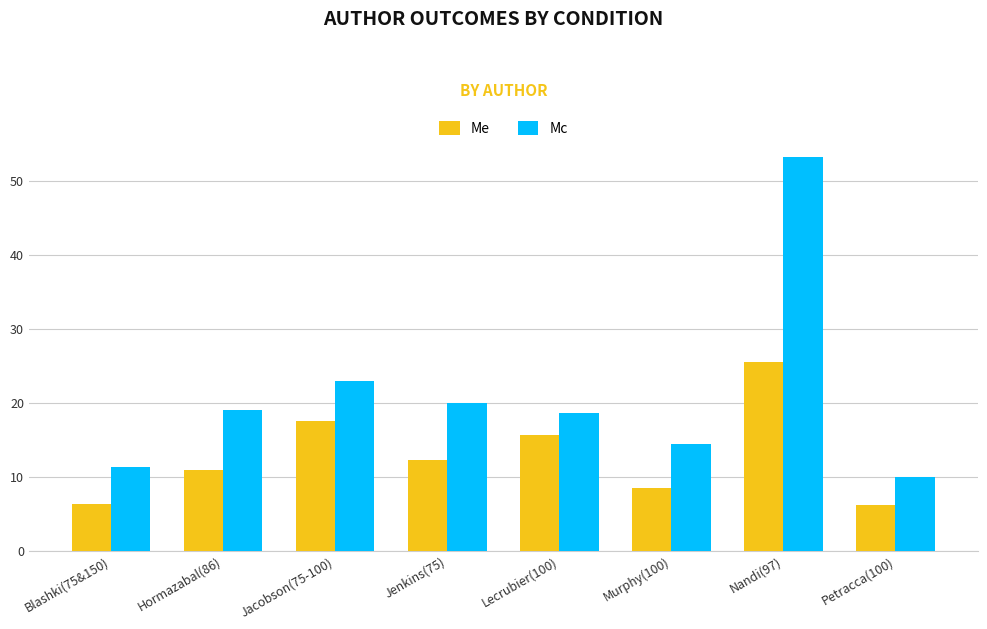

What is the spread (max minus min) of values at Nandi(97)?

27.7